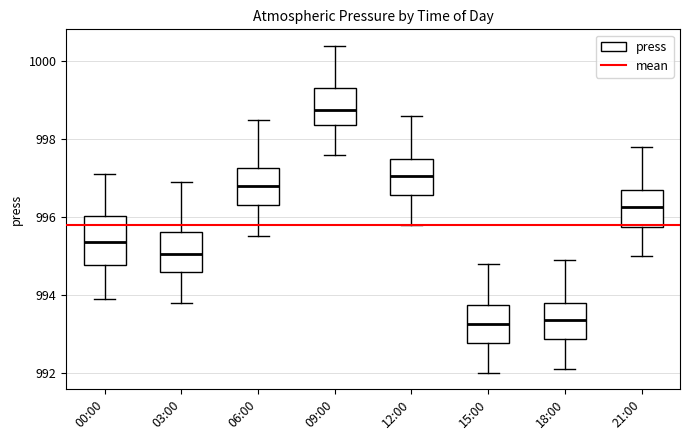

Reading left to right, read every box against the y-axis: the position of its median line, the range the box covers, and the ends of its whiskers. The values are not printed on the chart, so give them approximately, as read against the axis.

00:00: median 995.4, box 994.8 to 996.0, whiskers 994.0 to 997.2
03:00: median 995.0, box 994.6 to 995.6, whiskers 993.8 to 997.0
06:00: median 996.8, box 996.4 to 997.2, whiskers 995.6 to 998.6
09:00: median 998.8, box 998.4 to 999.4, whiskers 997.6 to 1000.4
12:00: median 997.0, box 996.6 to 997.6, whiskers 995.8 to 998.6
15:00: median 993.2, box 992.8 to 993.8, whiskers 992.0 to 994.8
18:00: median 993.4, box 992.8 to 993.8, whiskers 992.2 to 995.0
21:00: median 996.2, box 995.8 to 996.8, whiskers 995.0 to 997.8